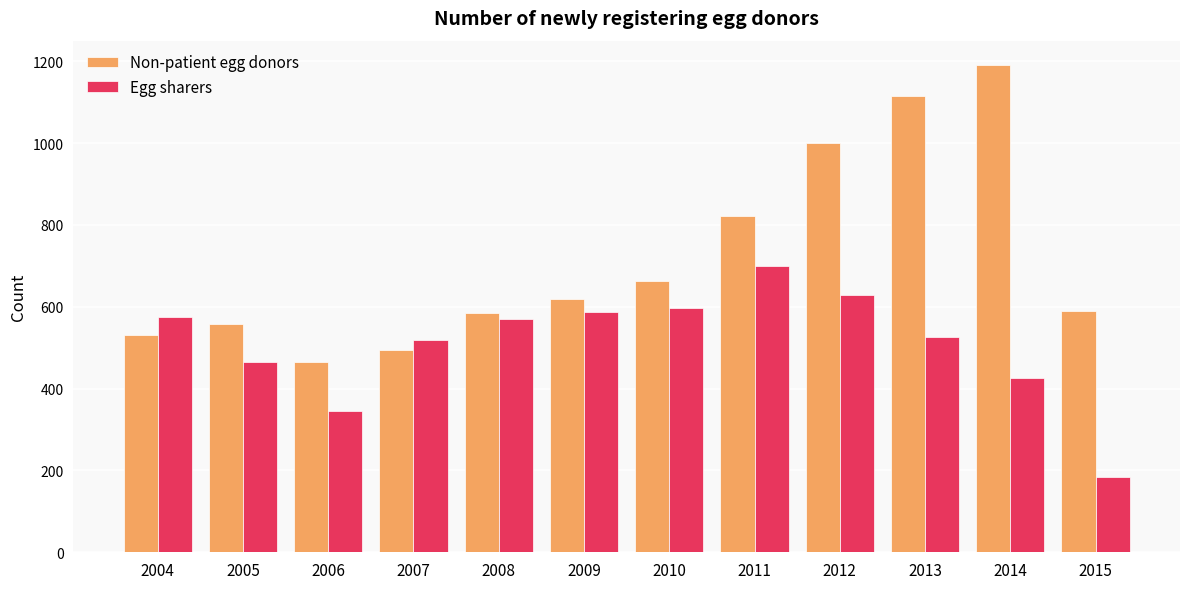

What is the maximum value shown in the chart?

1191